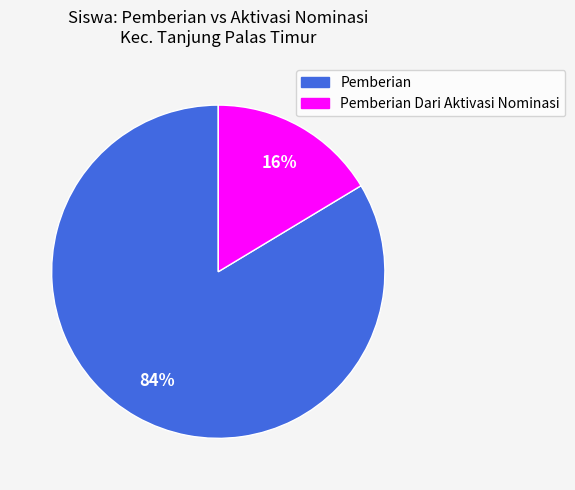

Is there any slice that represents more than half of the pie?

Yes